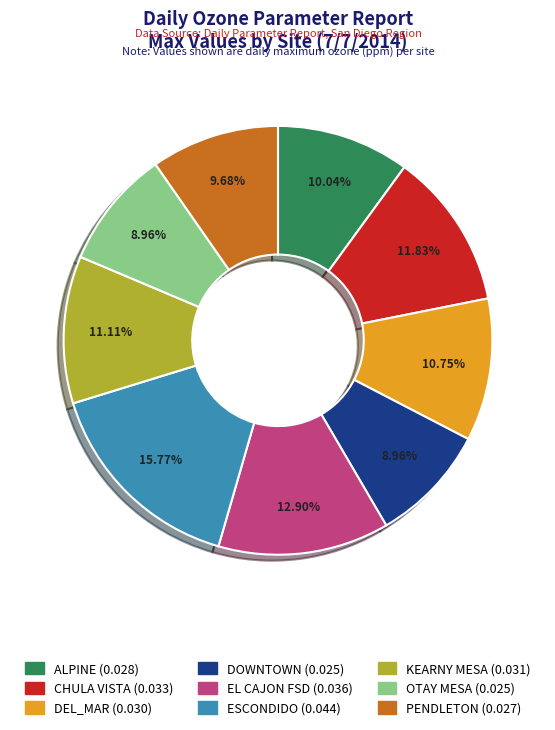

What is the total percentage of KEARNY MESA and DOWNTOWN?

20.1%